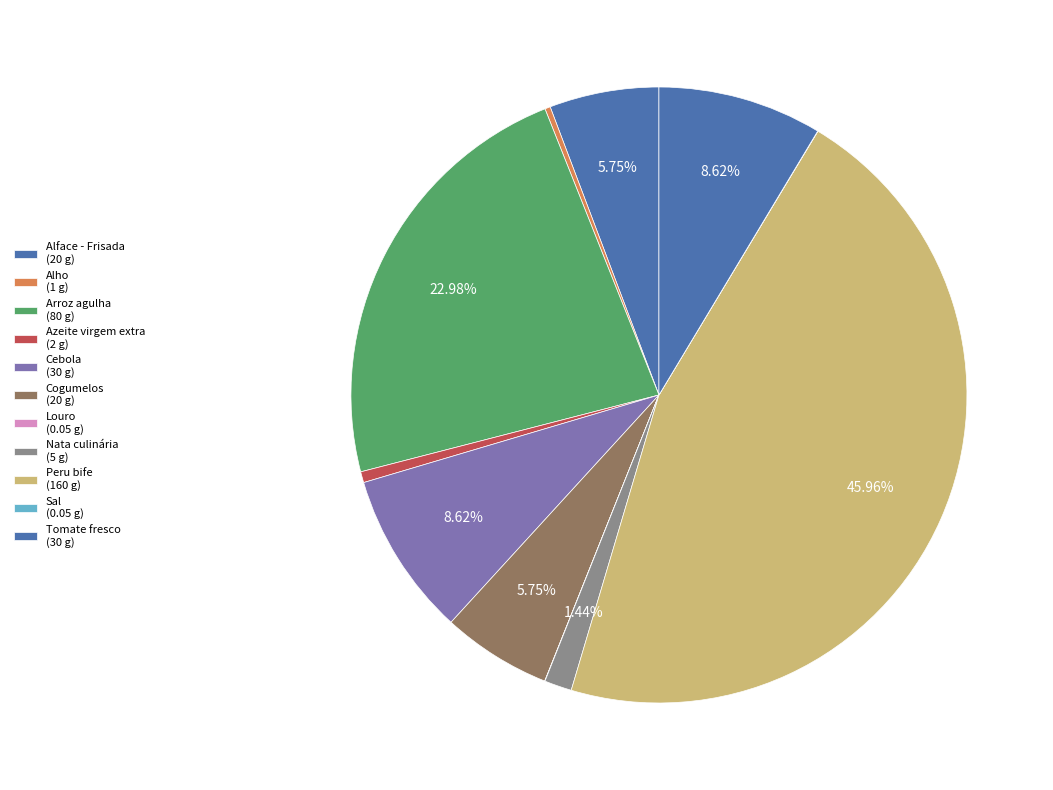

To the nearest percent, what portion does Peru bife represent?

46%